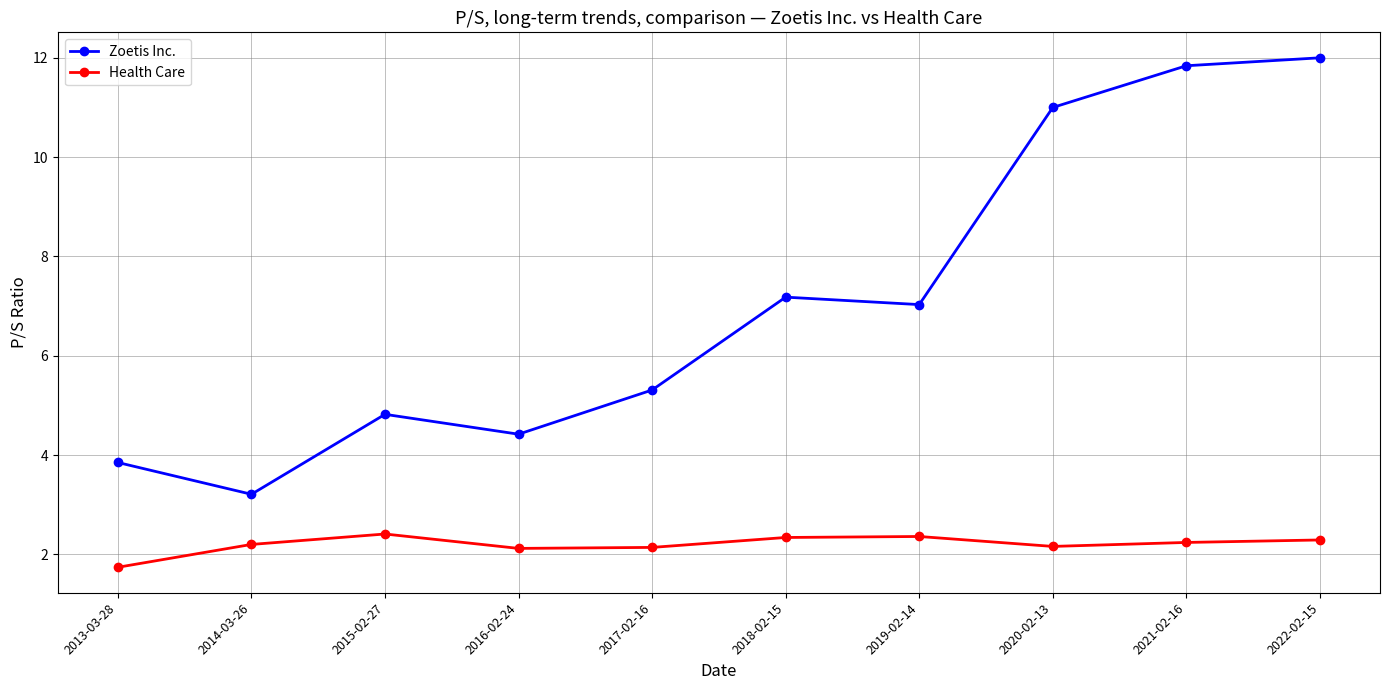

How many Health Care values are between 2 and 3?

9